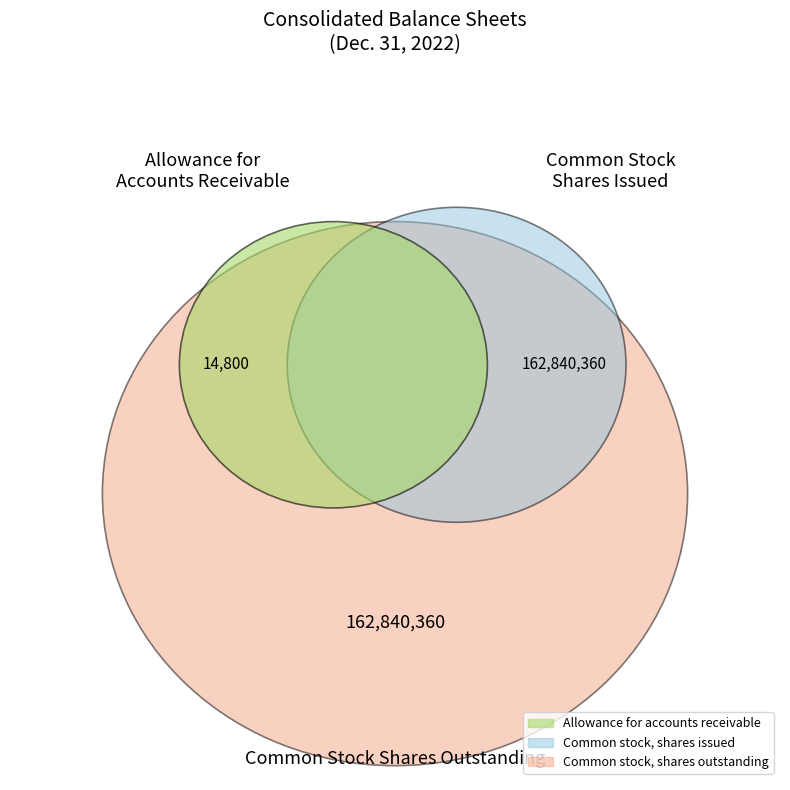

What is the smallest slice in the pie chart?

Allowance for accounts receivable